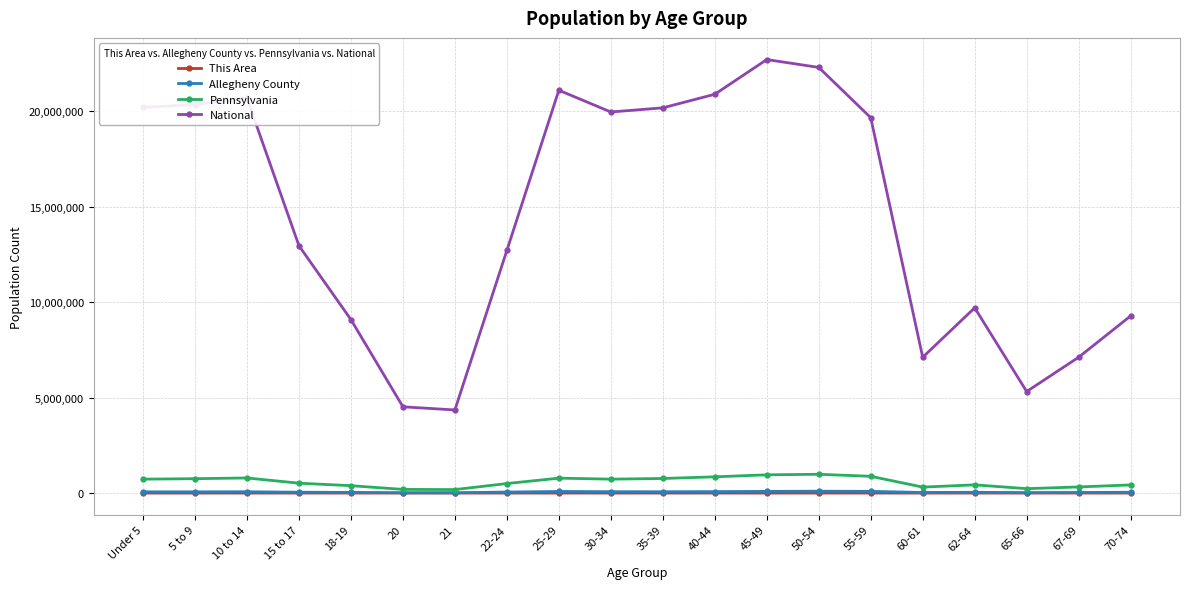

True or false: This Area has more than 1 points higher than both neighbors.

True